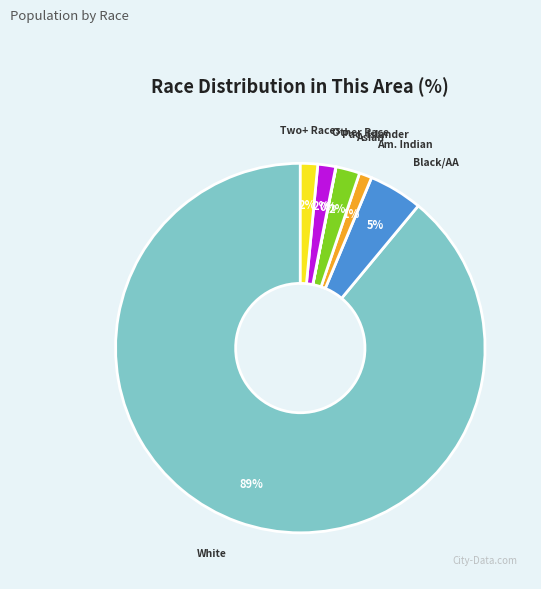

Combined, do Other Race and Asian account for over 50%?

No